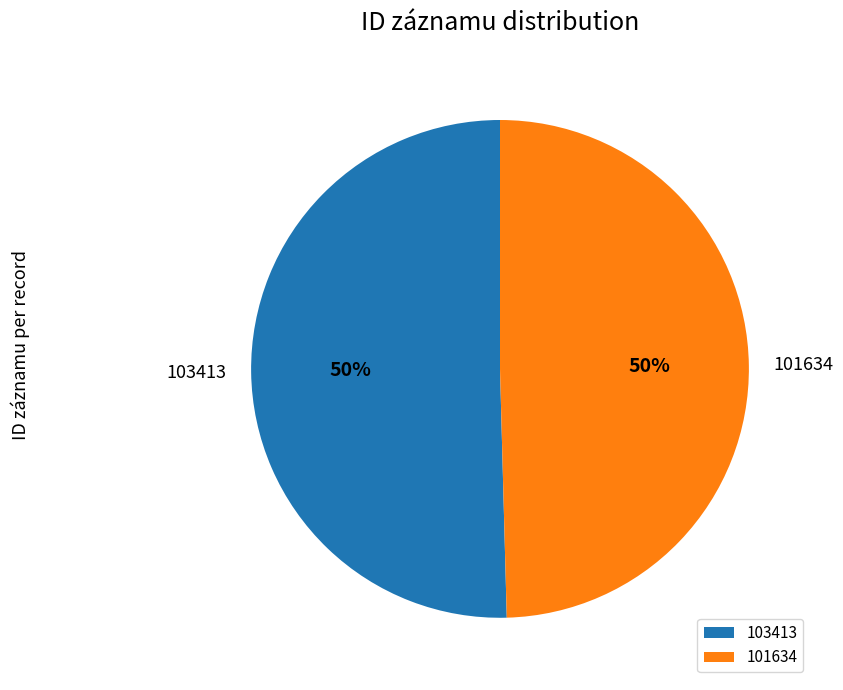

To the nearest percent, what is the combined percentage of 101634 and 103413?

100%